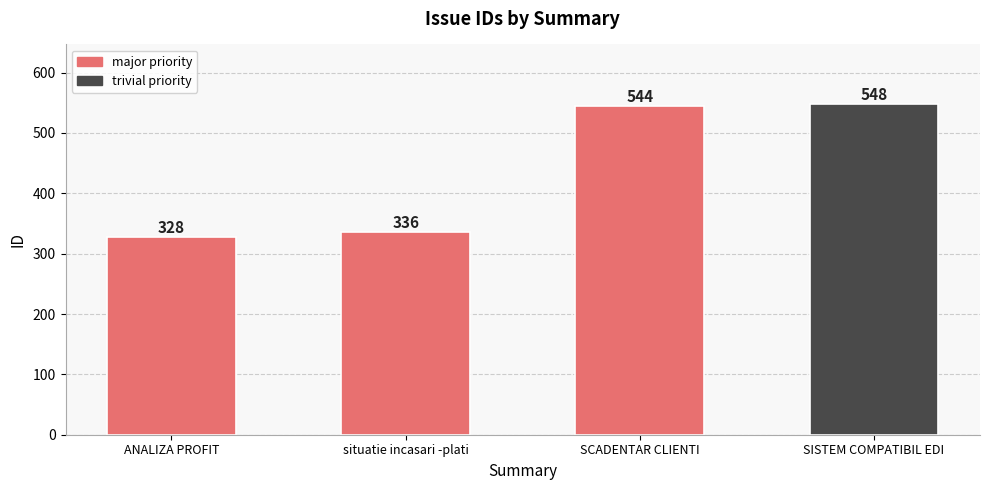

What is the minimum value shown in the chart?

328